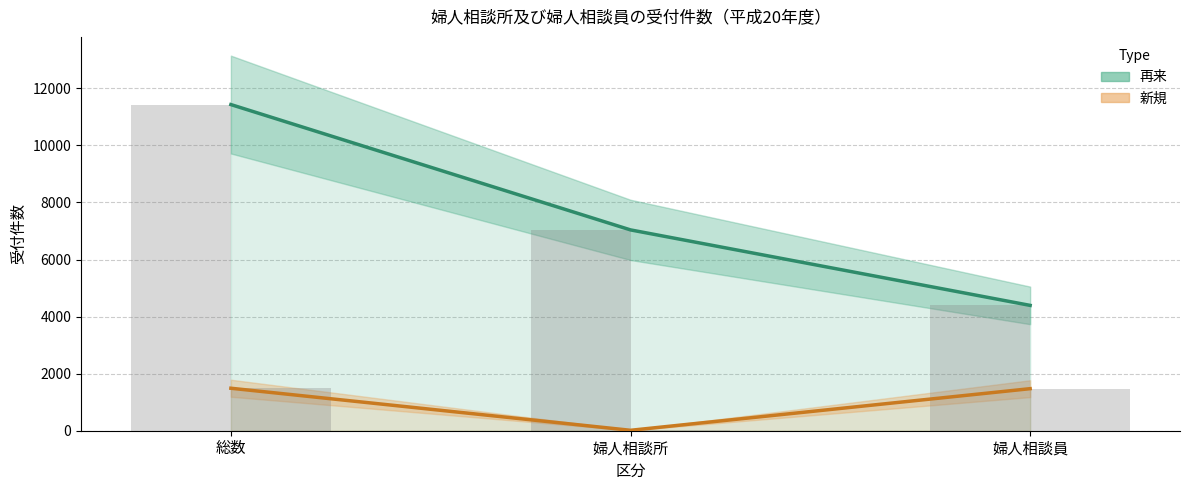

Read the 新規 value at 総数, to the nearest 100.

1500